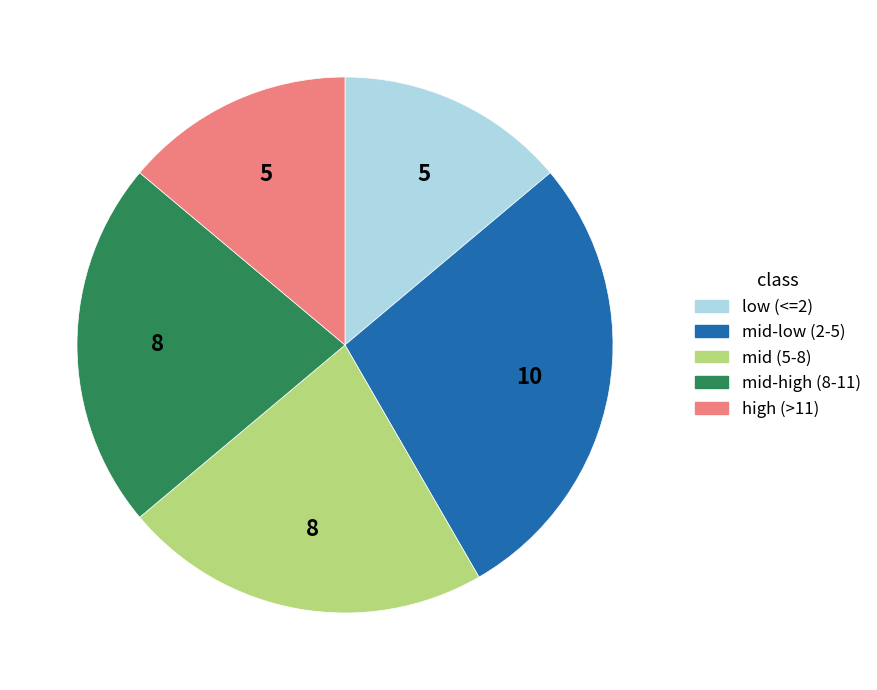

Count the number of slices in the pie.

5